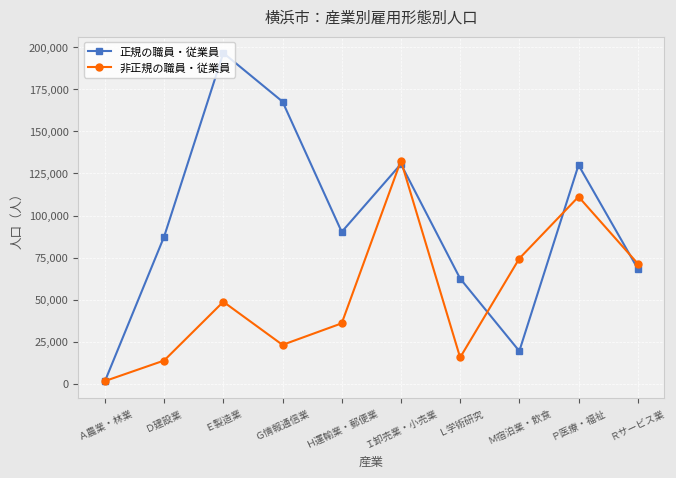

True or false: 非正規の職員・従業員 has a value of 7029 at Ｇ情報通信業.

False